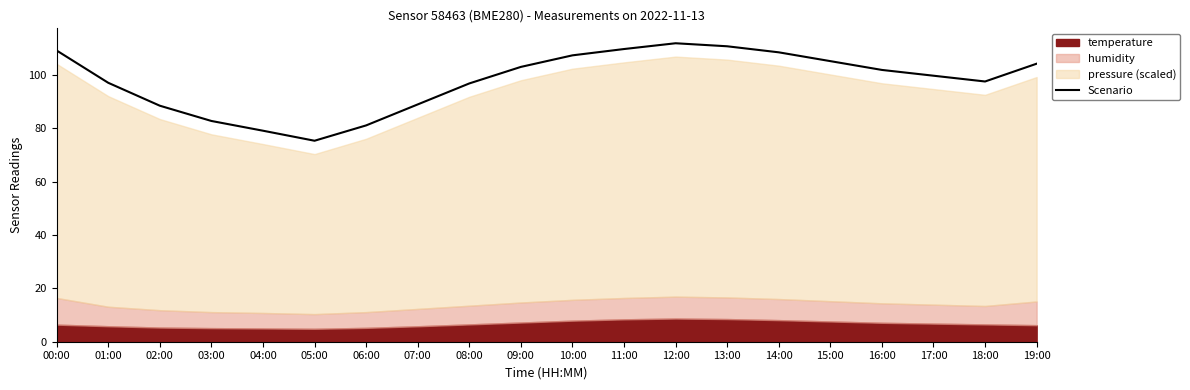

What is the change in value from 10:00 to 12:00?

+4.5